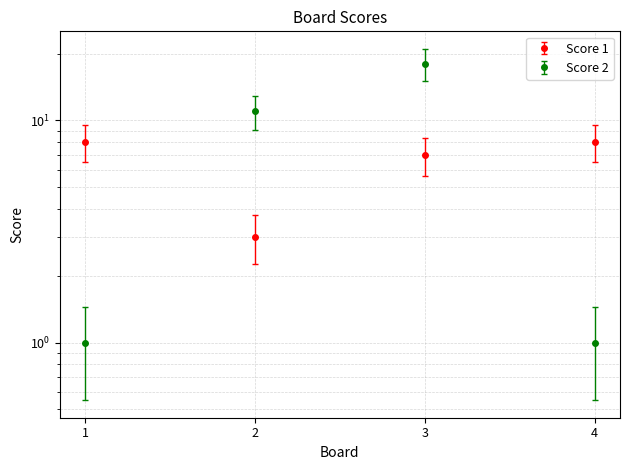

Reading left to right, transcribe all the data shown in this chart.

Score 1: 1=8	2=3	3=7	4=8
Score 2: 1=1	2=11	3=18	4=1